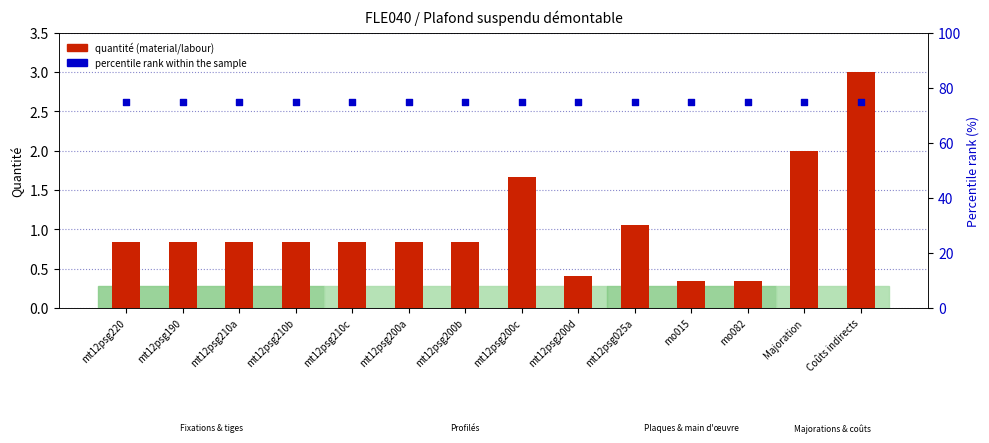

Is the value of percentile rank within the sample at Coûts indirects greater than the value of quantité (material/labour) at mt12psg210a?

Yes